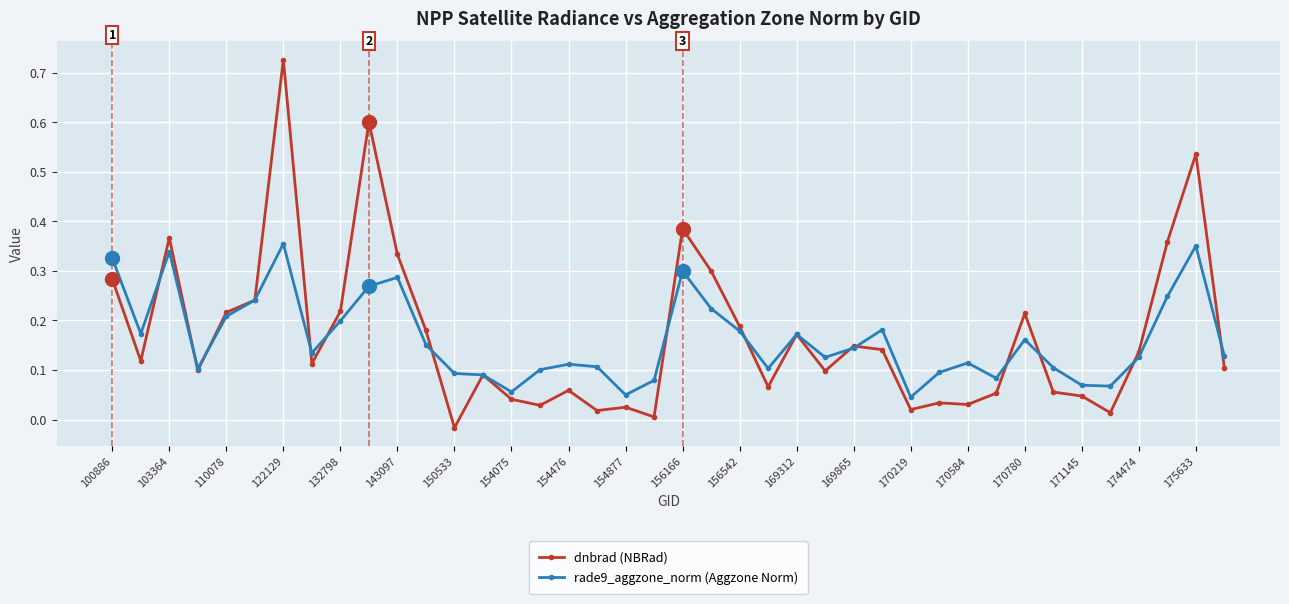

What are all the series names shown in the legend?

dnbrad (NBRad), rade9_aggzone_norm (Aggzone Norm)